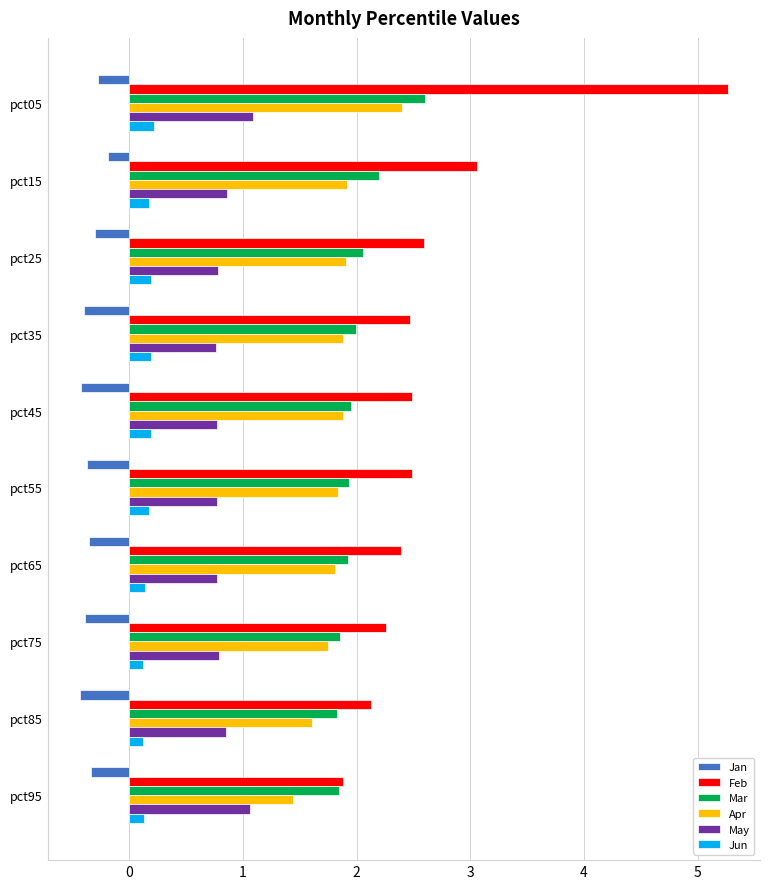

True or false: Mar has a value of 0.4 at pct45.

False